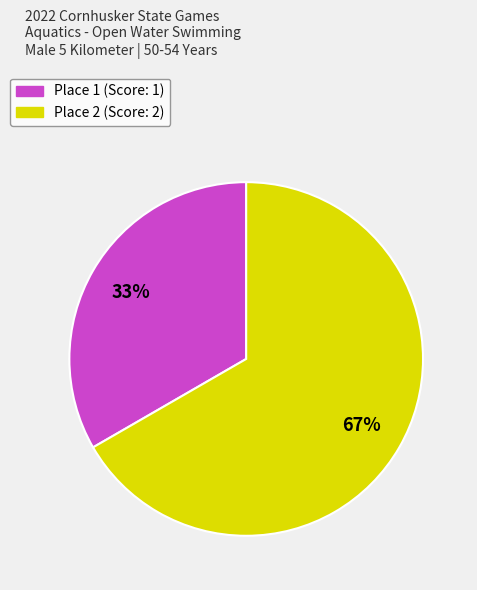

How many segments does this pie chart have?

2